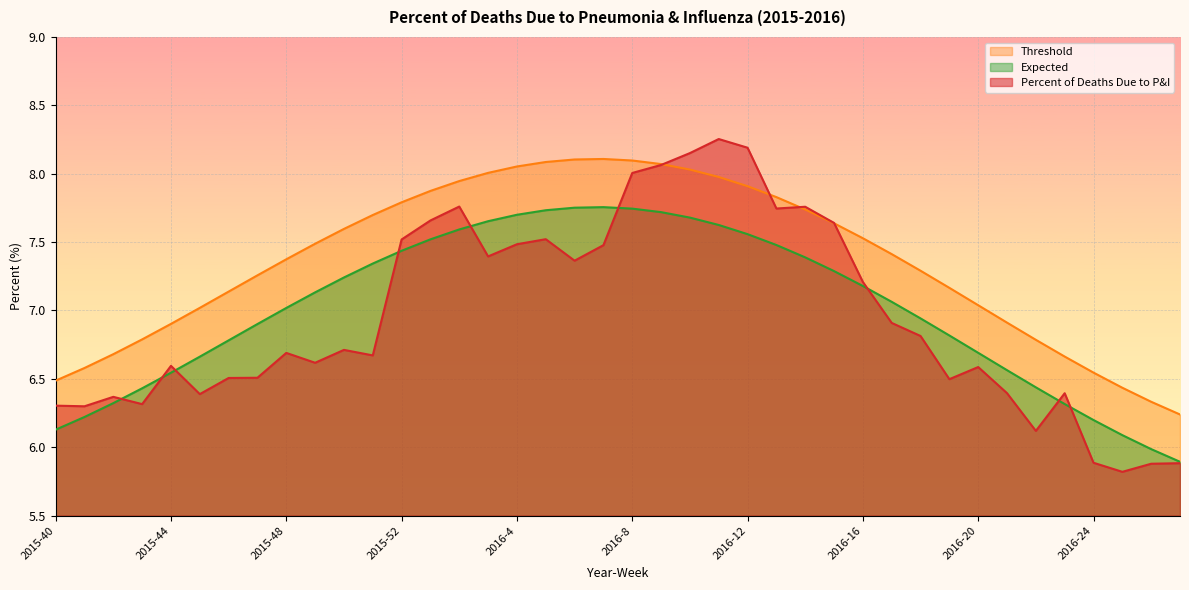

At which category does the chart reach its peak across all series?

2016-11